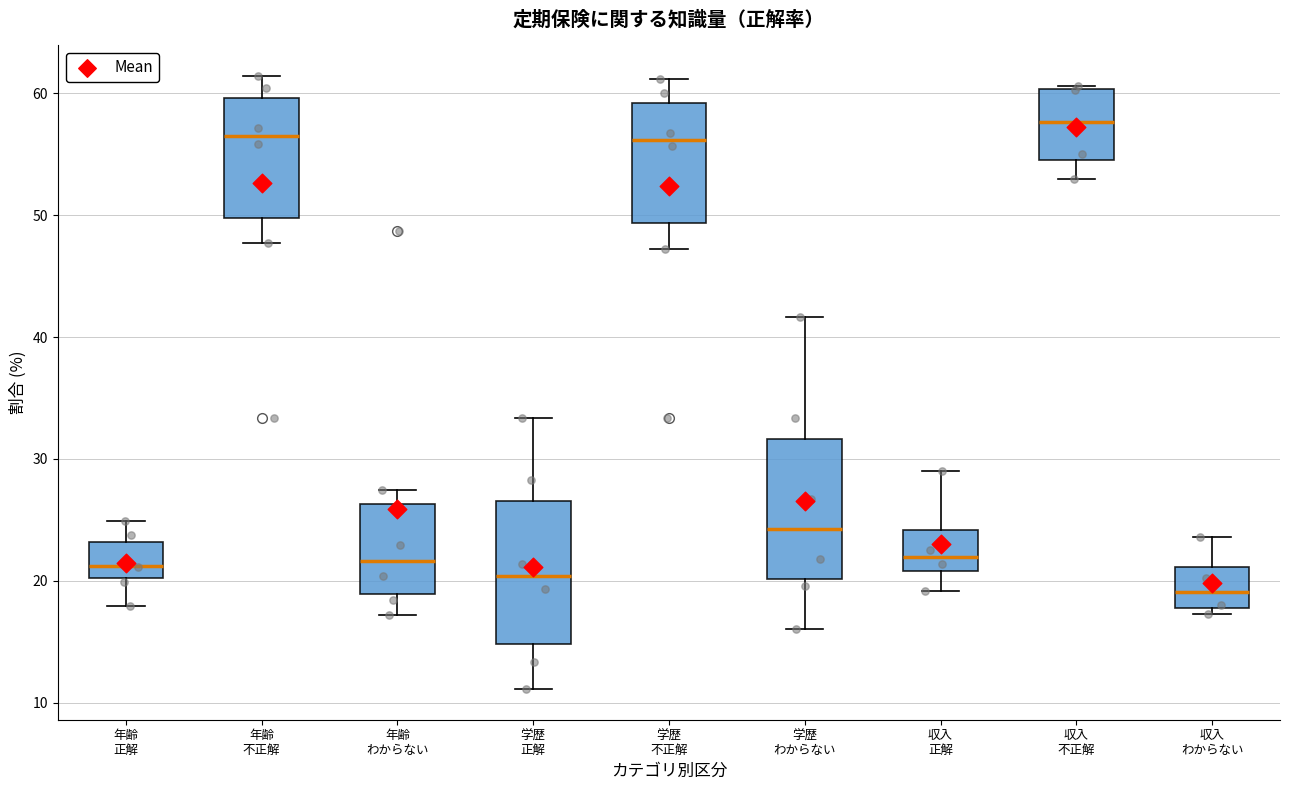

Reading left to right, read every box against the y-axis: the position of its median line, the range the box covers, and the ends of its whiskers. The values are not printed on the chart, so give them approximately, as read against the axis.

年齢 正解: median 21, box 20 to 23, whiskers 18 to 25
年齢 不正解: median 57, box 50 to 60, whiskers 48 to 61
年齢 わからない: median 22, box 19 to 26, whiskers 17 to 27
学歴 正解: median 20, box 15 to 27, whiskers 11 to 33
学歴 不正解: median 56, box 49 to 59, whiskers 47 to 61
学歴 わからない: median 24, box 20 to 32, whiskers 16 to 42
収入 正解: median 22, box 21 to 24, whiskers 19 to 29
収入 不正解: median 58, box 55 to 60, whiskers 53 to 61
収入 わからない: median 19, box 18 to 21, whiskers 17 to 24